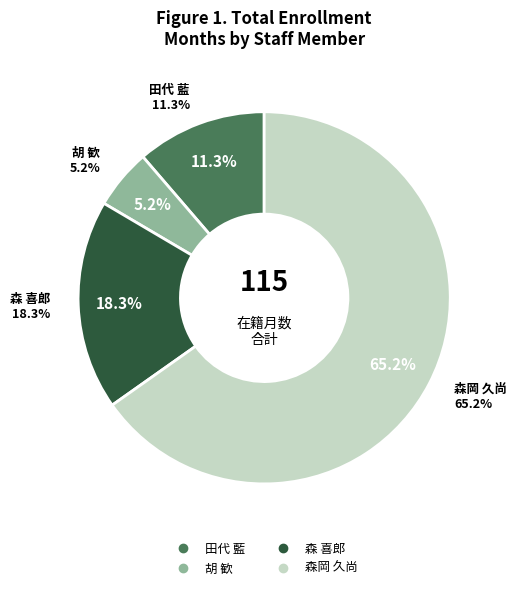

To the nearest percent, what percentage of the pie is 田代 藍?

11%